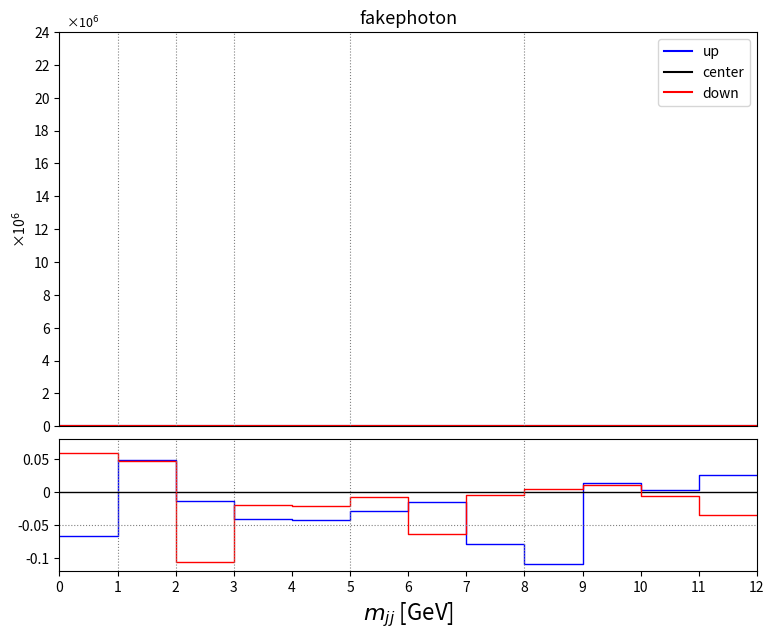

Does the chart have visible grid lines?

No